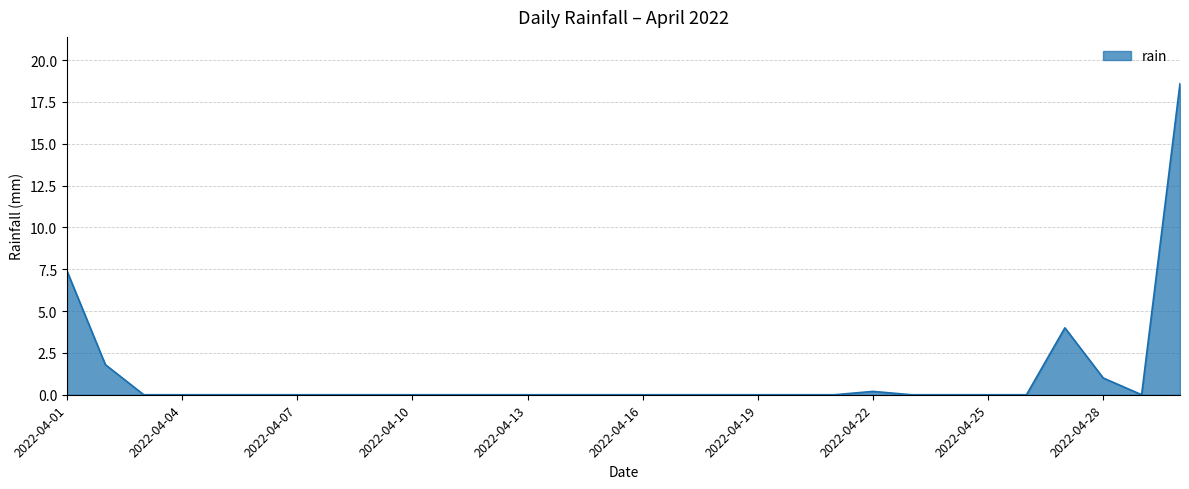

What is the maximum value shown in the chart?

18.6